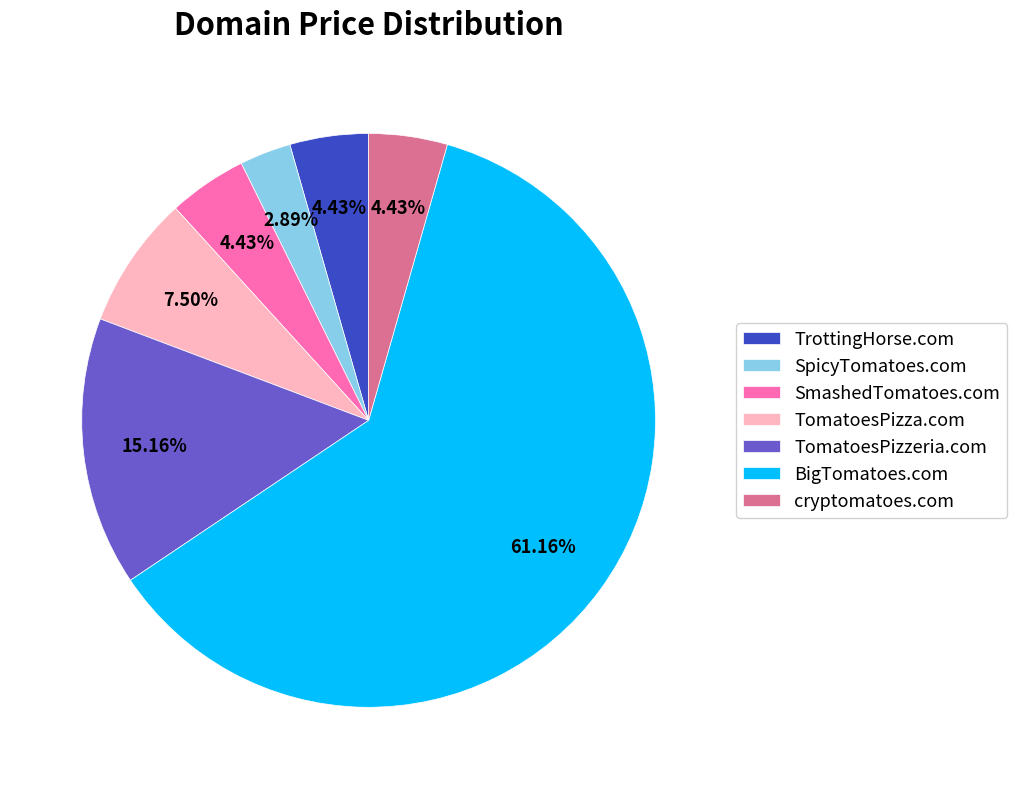

Approximately how many times larger is the value at TomatoesPizzeria.com compared to TrottingHorse.com?

3.4